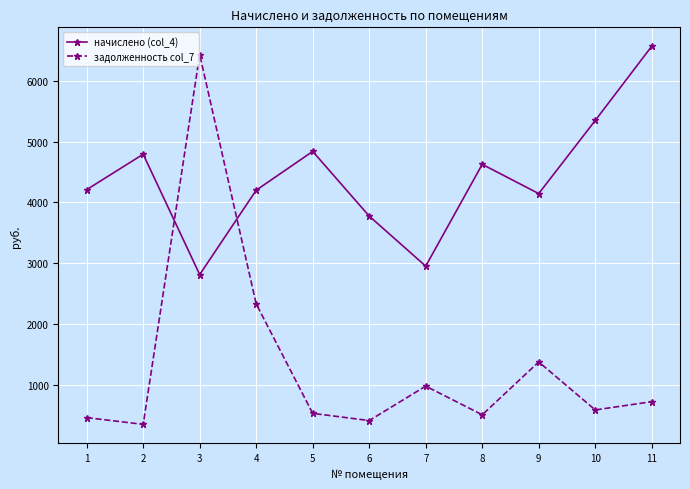

The value of начислено (col_4) at 3 is 1089.3. True or false?

False